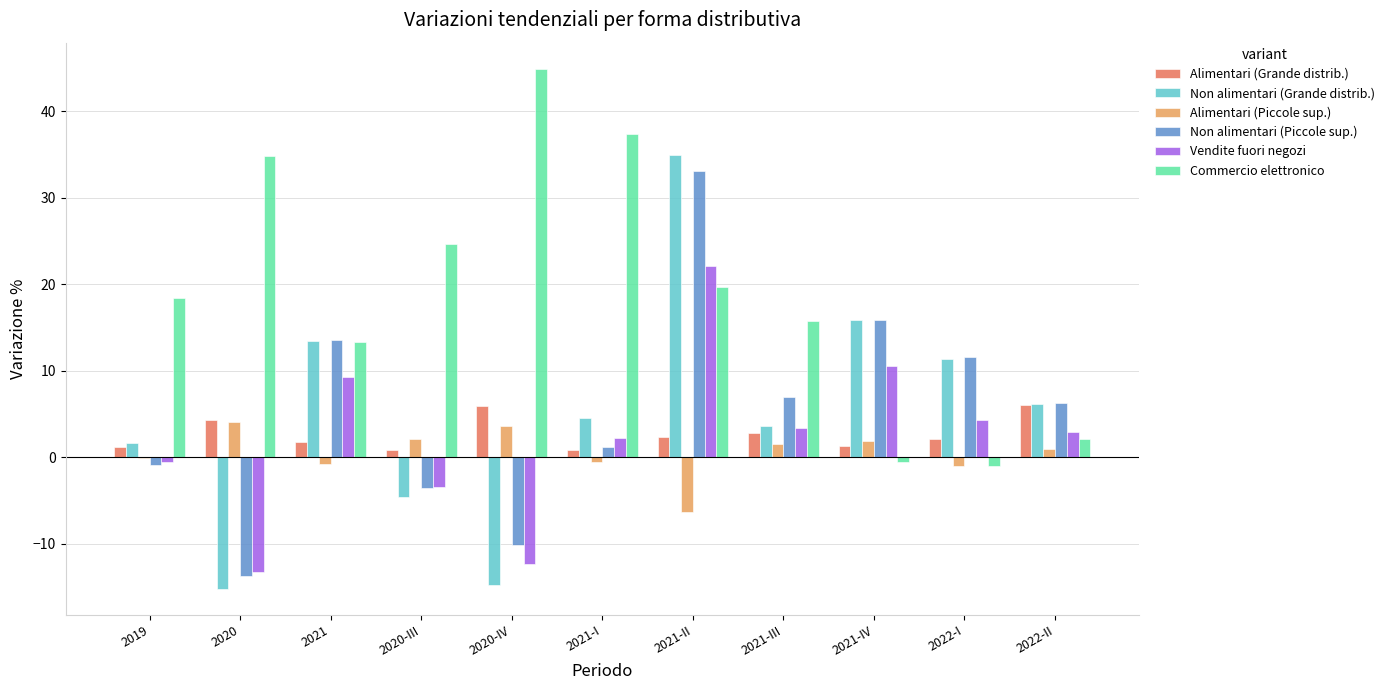

Read the Alimentari (Piccole sup.) value at 2020.

4.1